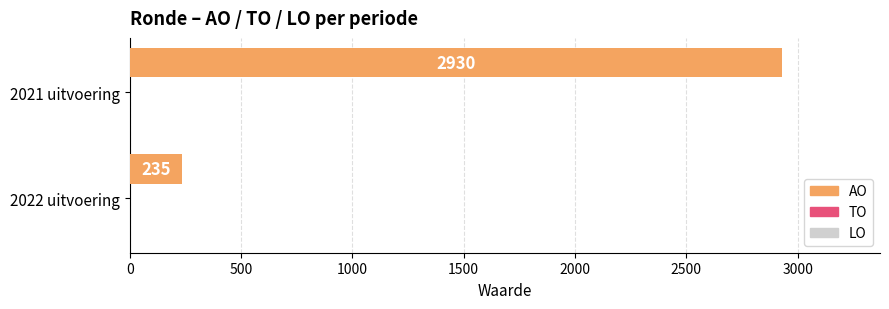

What is the greatest value displayed?

2930